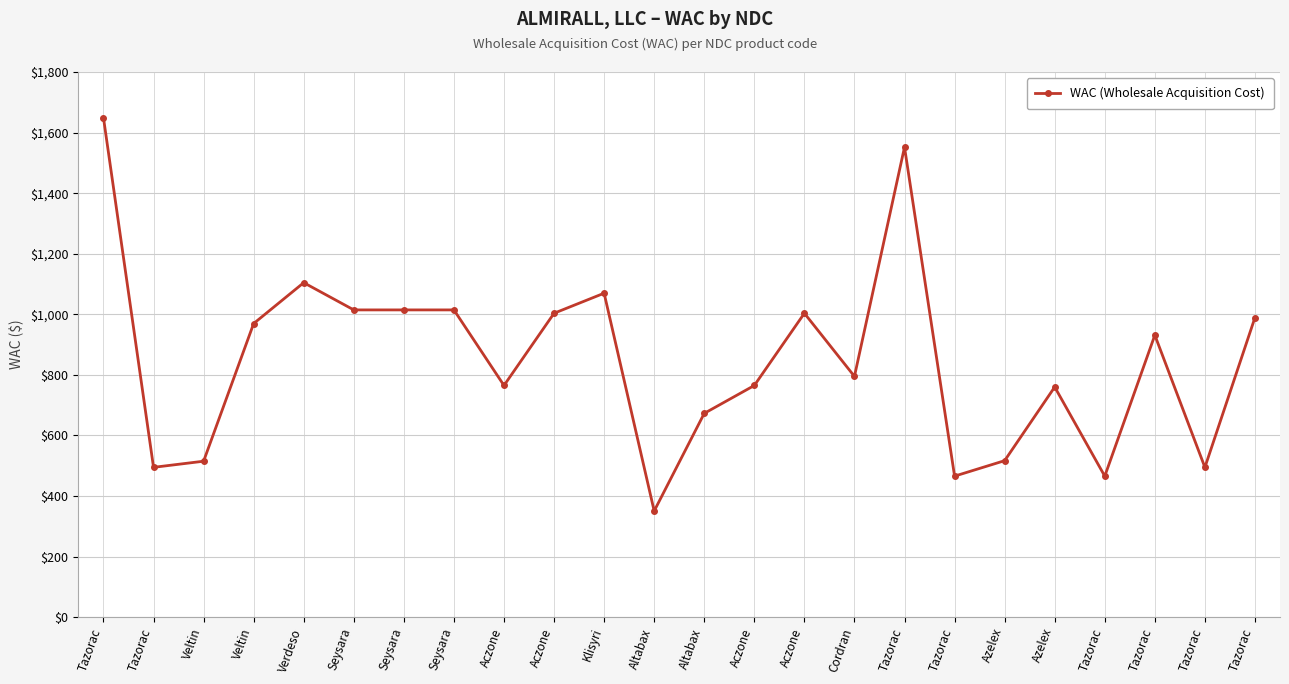

Count the number of values greater than 931.

12